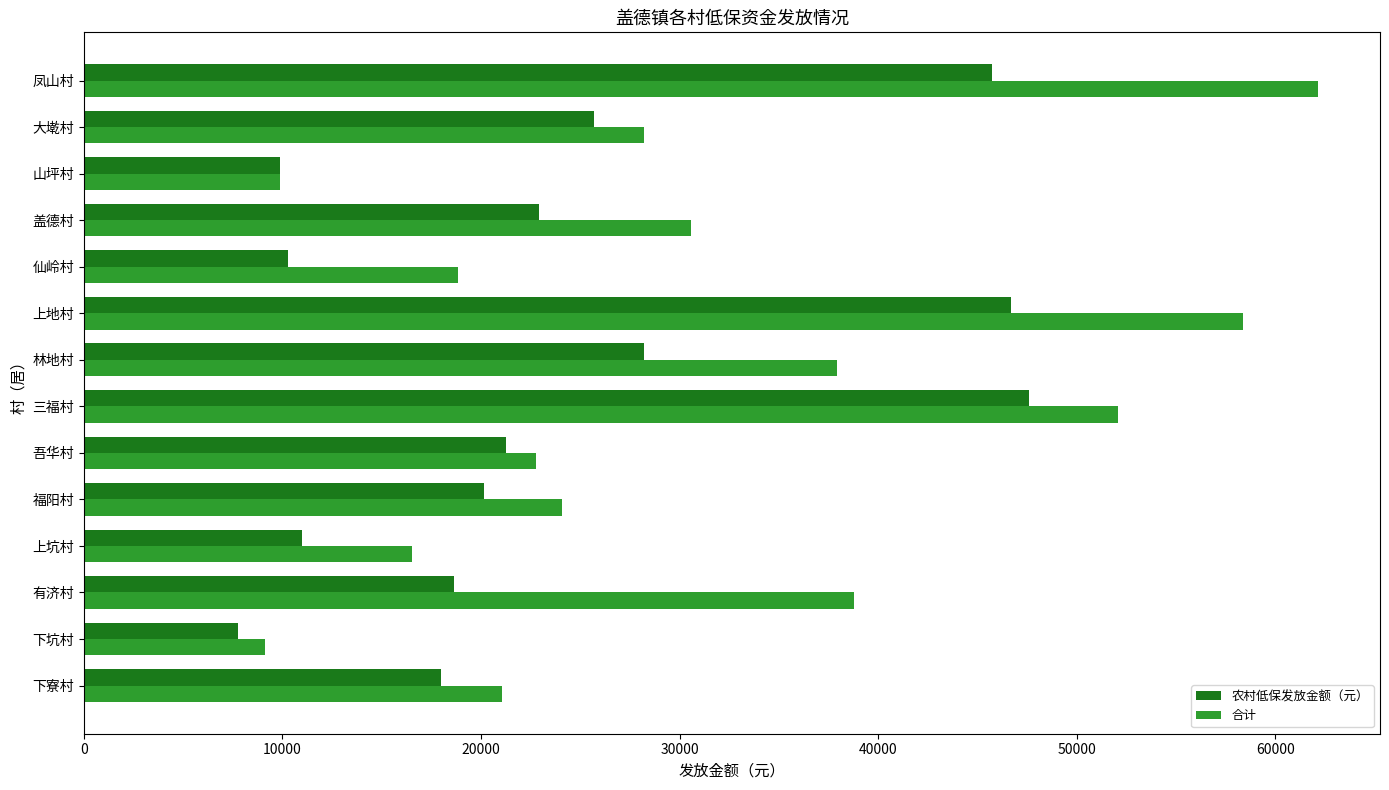

Which series has the largest range (max minus min)?

合计